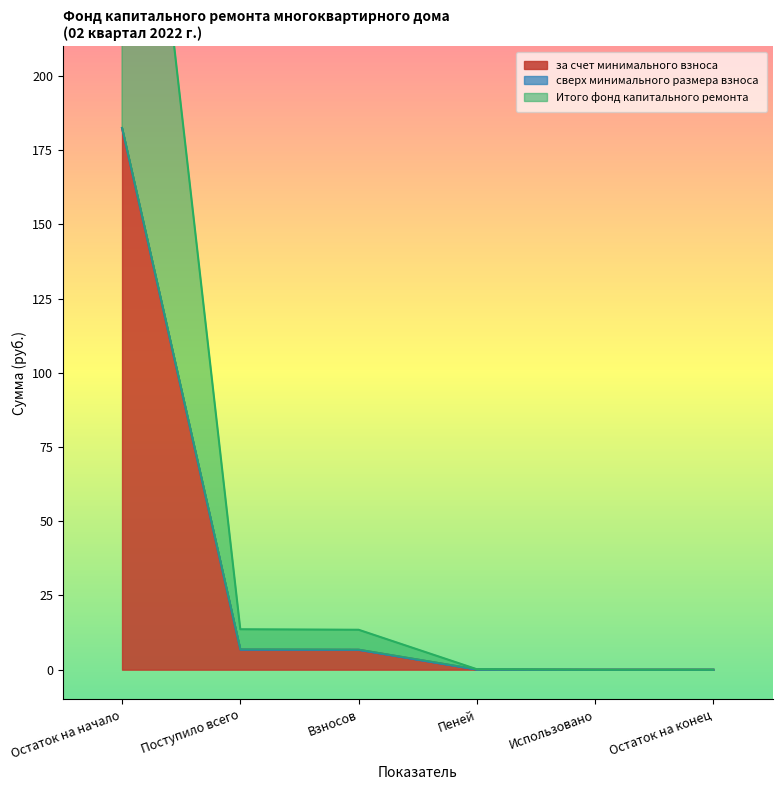

The за счет минимального взноса series shows 3.2 at Поступило всего. True or false?

False